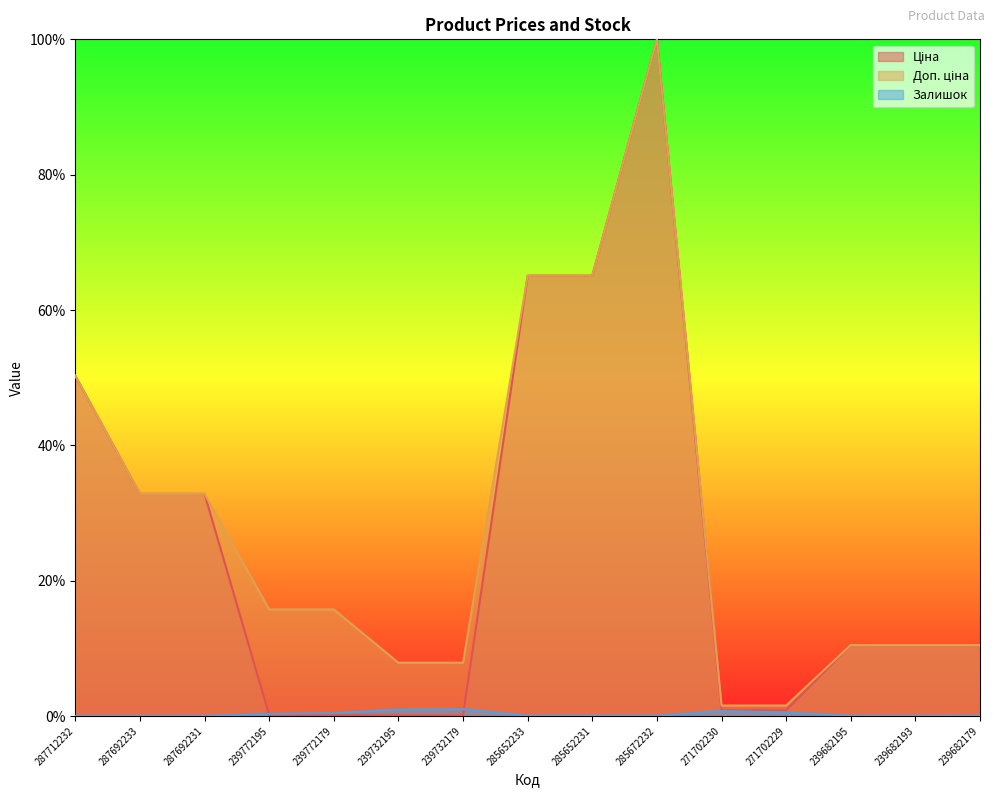

The value of Доп. ціна at 239682193 is 10.5. True or false?

True